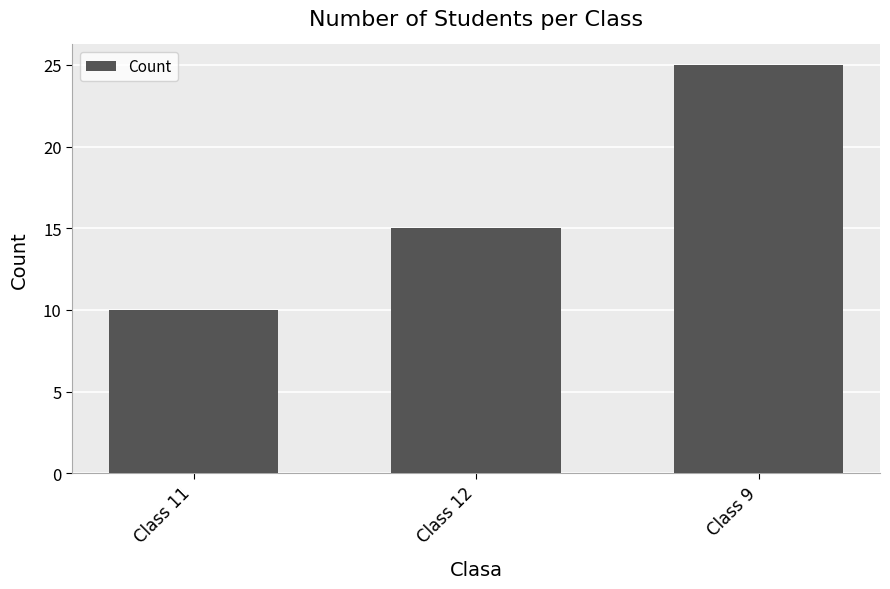

The chart shows a value of 6 at Class 12. True or false?

False